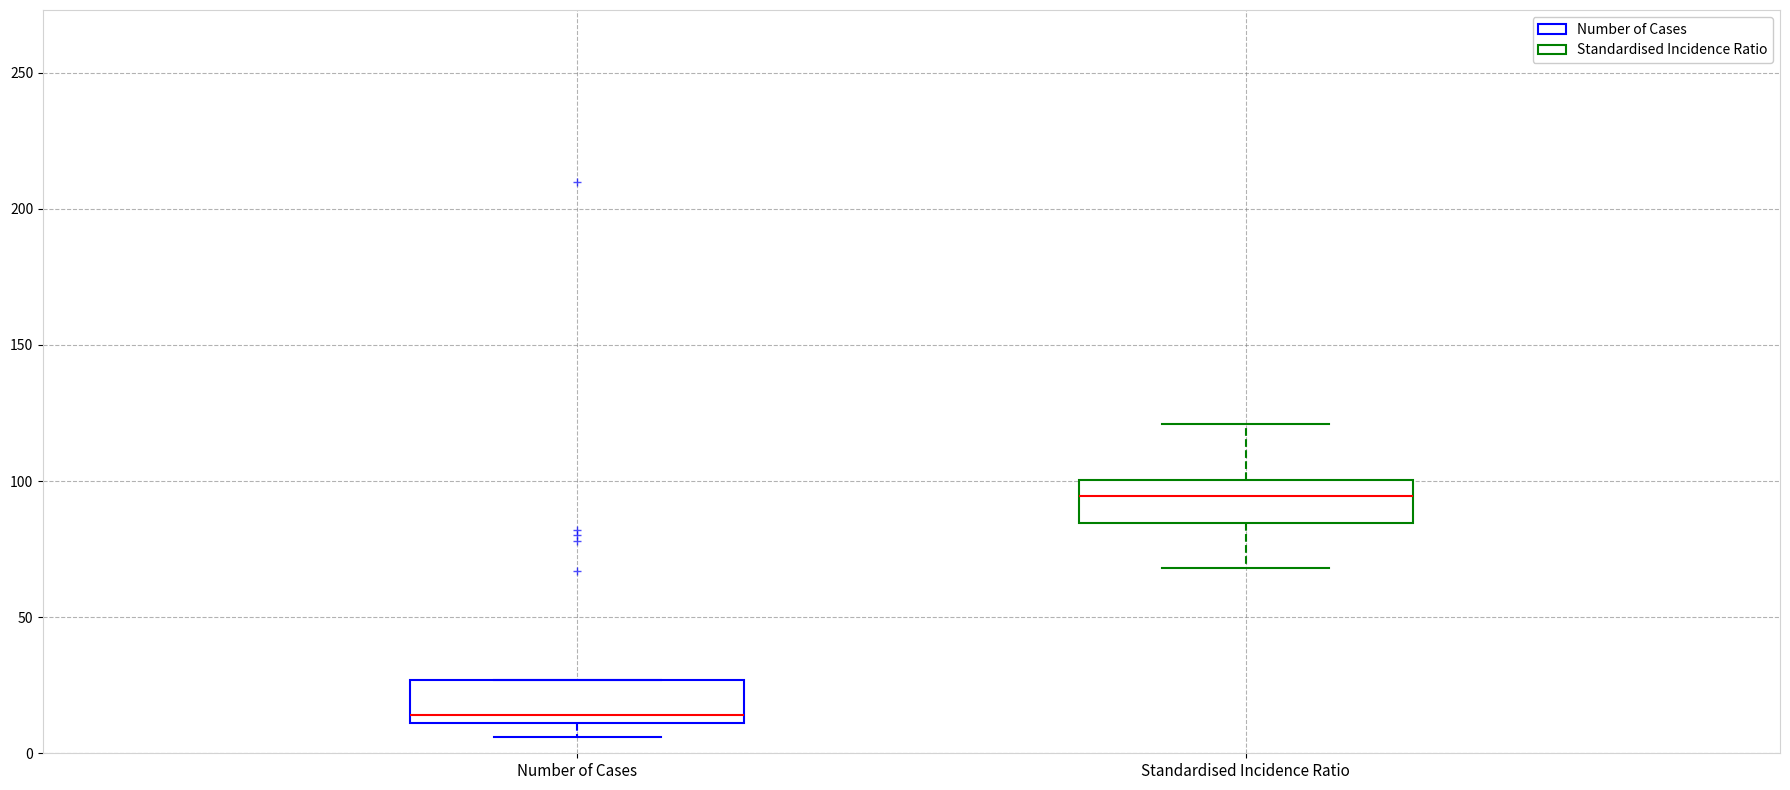

Reading left to right, read every box against the y-axis: the position of its median line, the range the box covers, and the ends of its whiskers. The values are not printed on the chart, so give them approximately, as read against the axis.

Number of Cases: median 15, box 10 to 25, whiskers 5 to 25
Standardised Incidence Ratio: median 95, box 85 to 100, whiskers 70 to 120